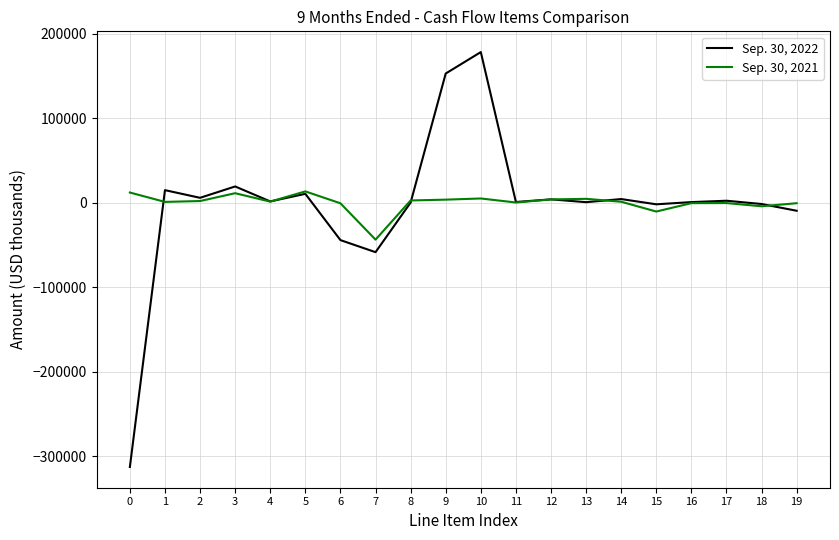

What is the sum of all Sep. 30, 2021 values?

1519